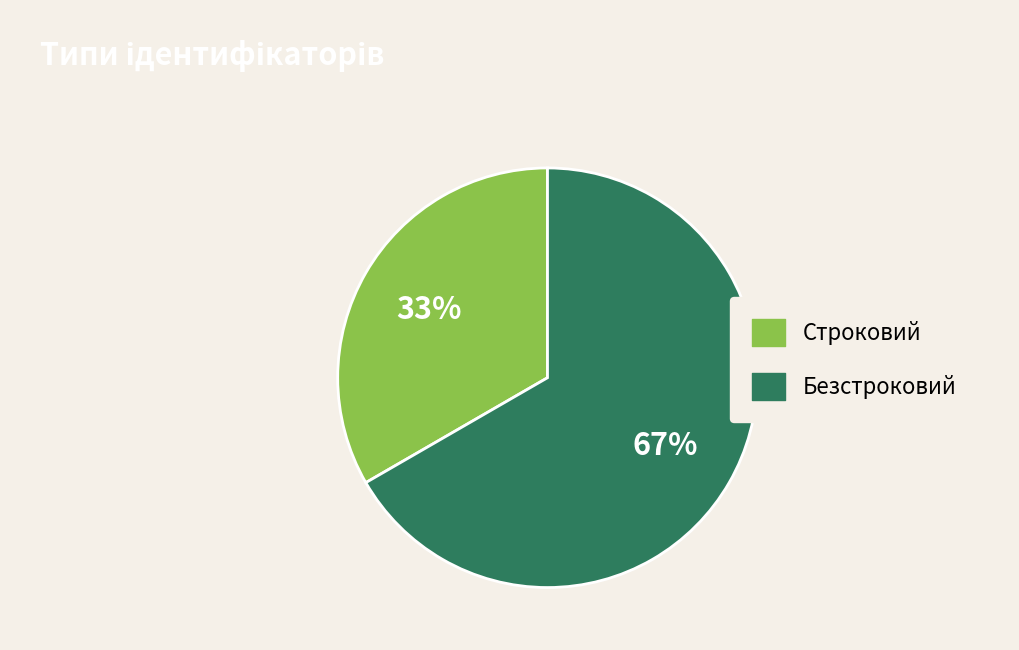

Which slice represents more than half of the pie?

Безстроковий